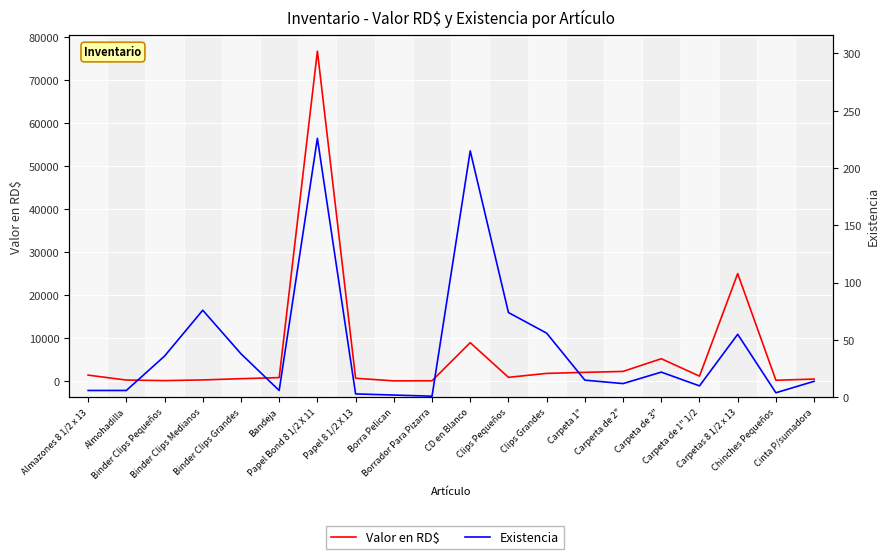

At which category is the sum across all series the highest?

Papel Bond 8 1/2 X 11